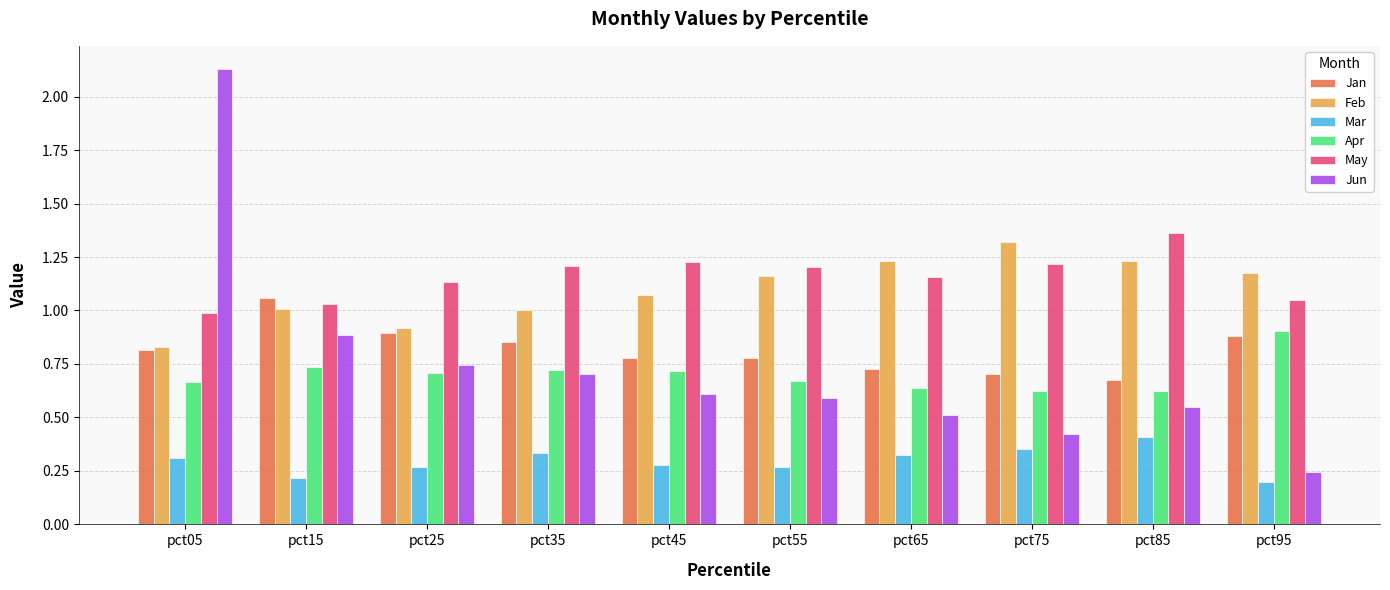

What is the sum of all Feb values?

10.9